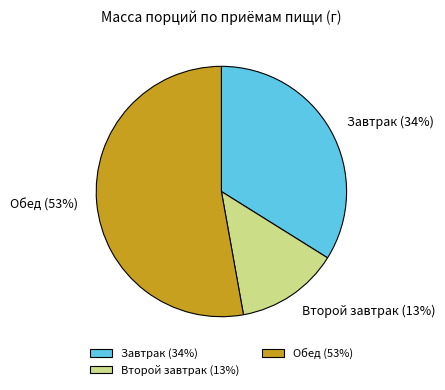

How many slices are in this pie chart?

3